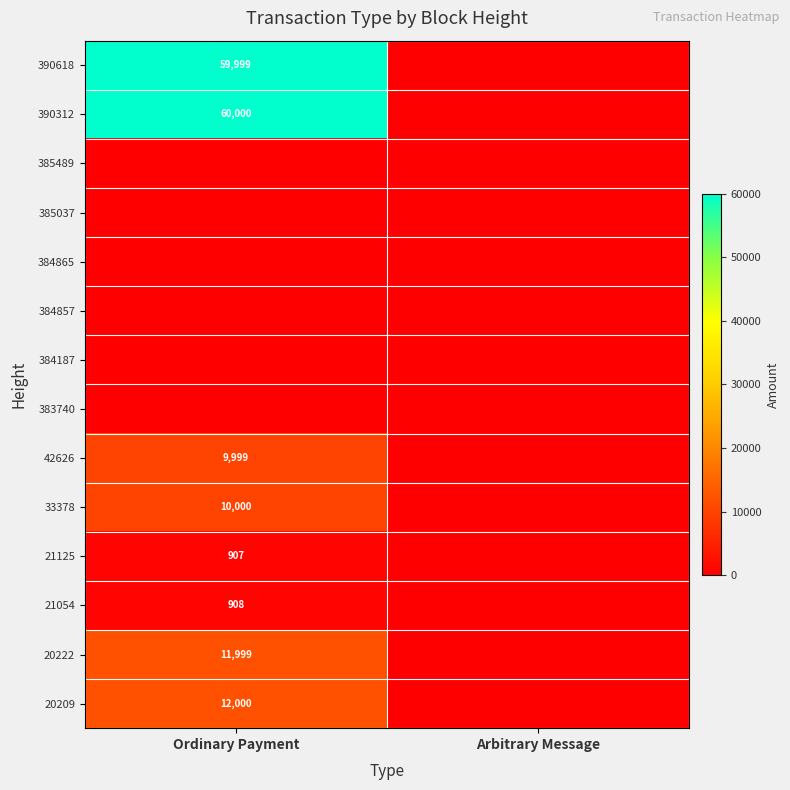

True or false: 390312 has a value of 60000 at Ordinary Payment.

True